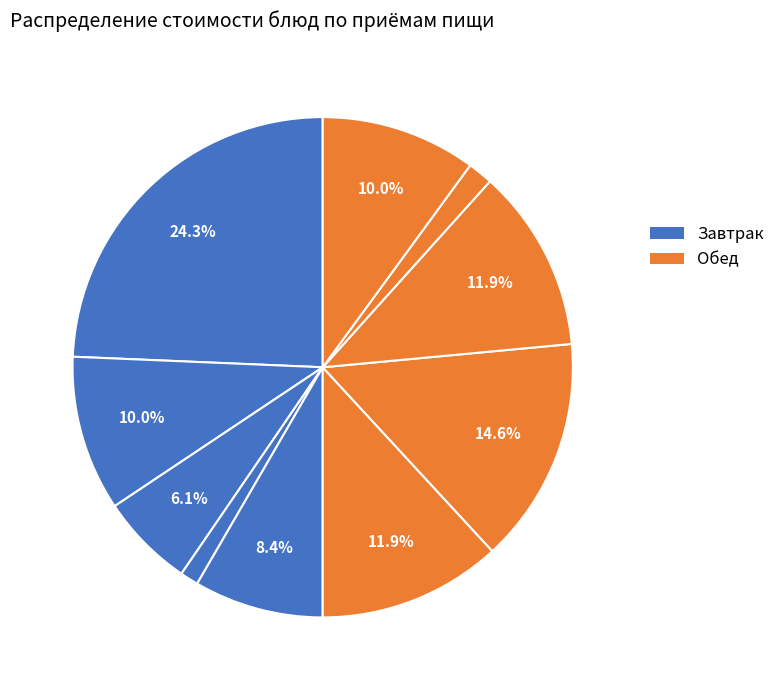

How many segments does this pie chart have?

10